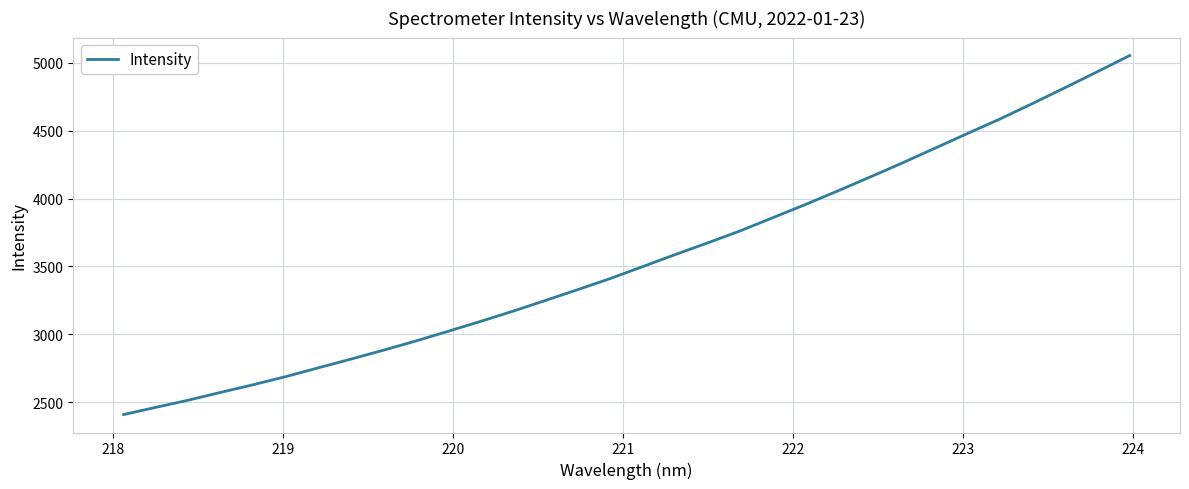

What is the average value?

3554.0